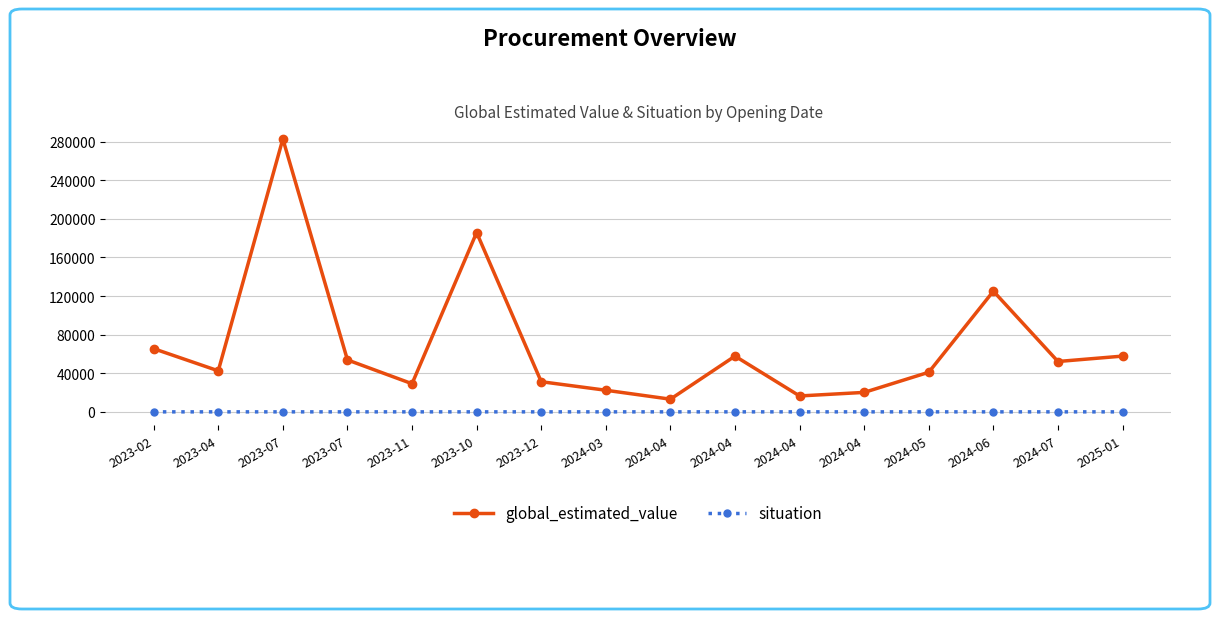

What are all the series names shown in the legend?

global_estimated_value, situation